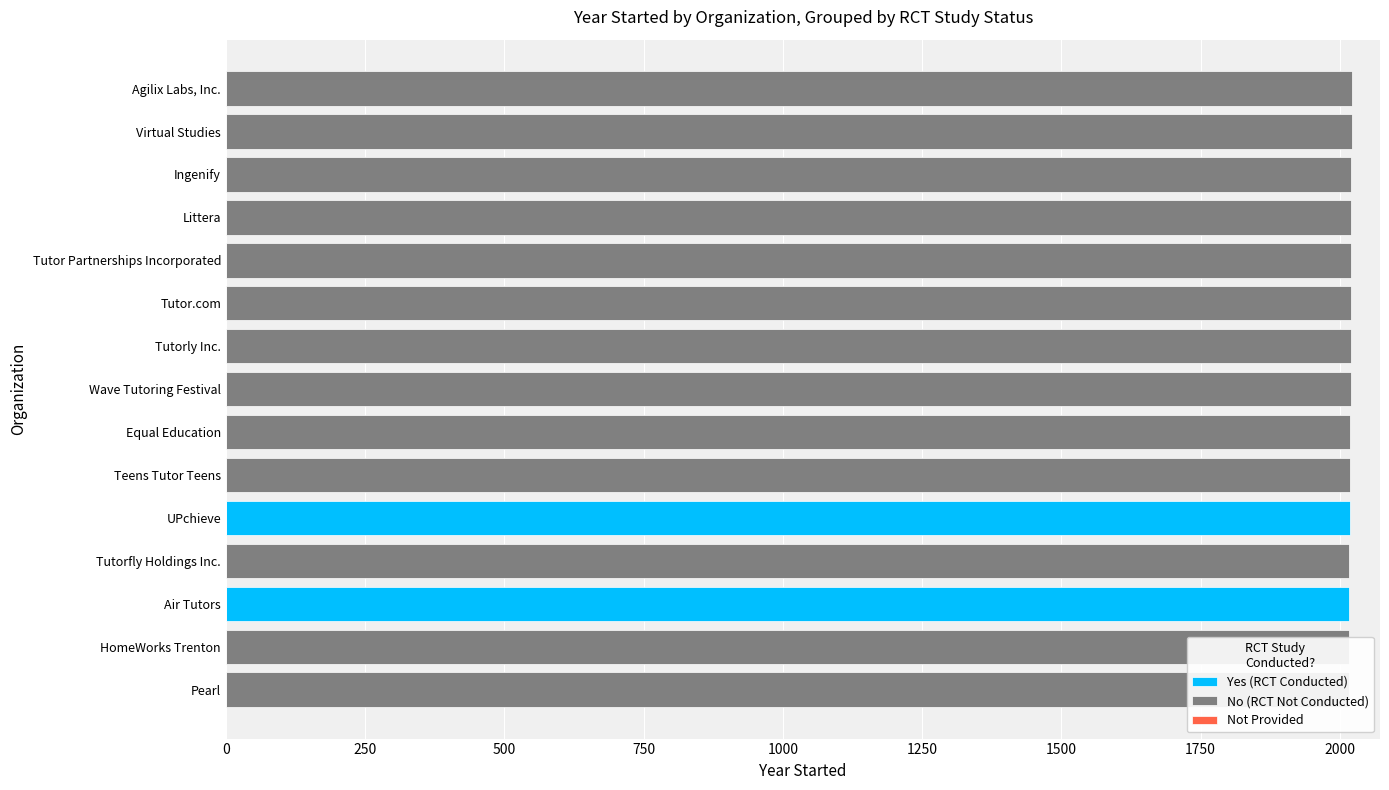

How many groups of bars are there?

15